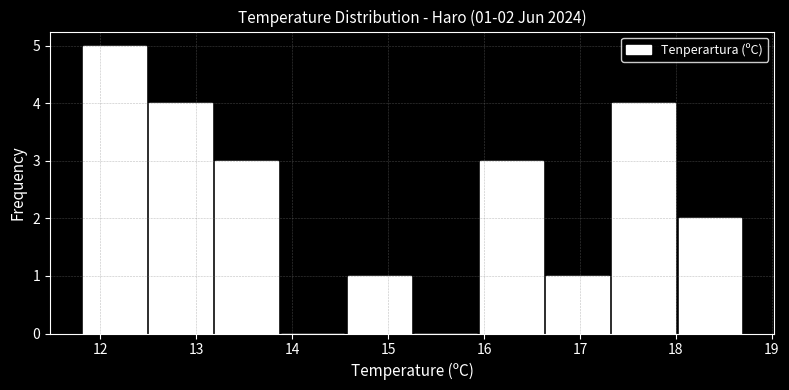

Which range on the x-axis has the tallest bar?

11.80 to 12.49